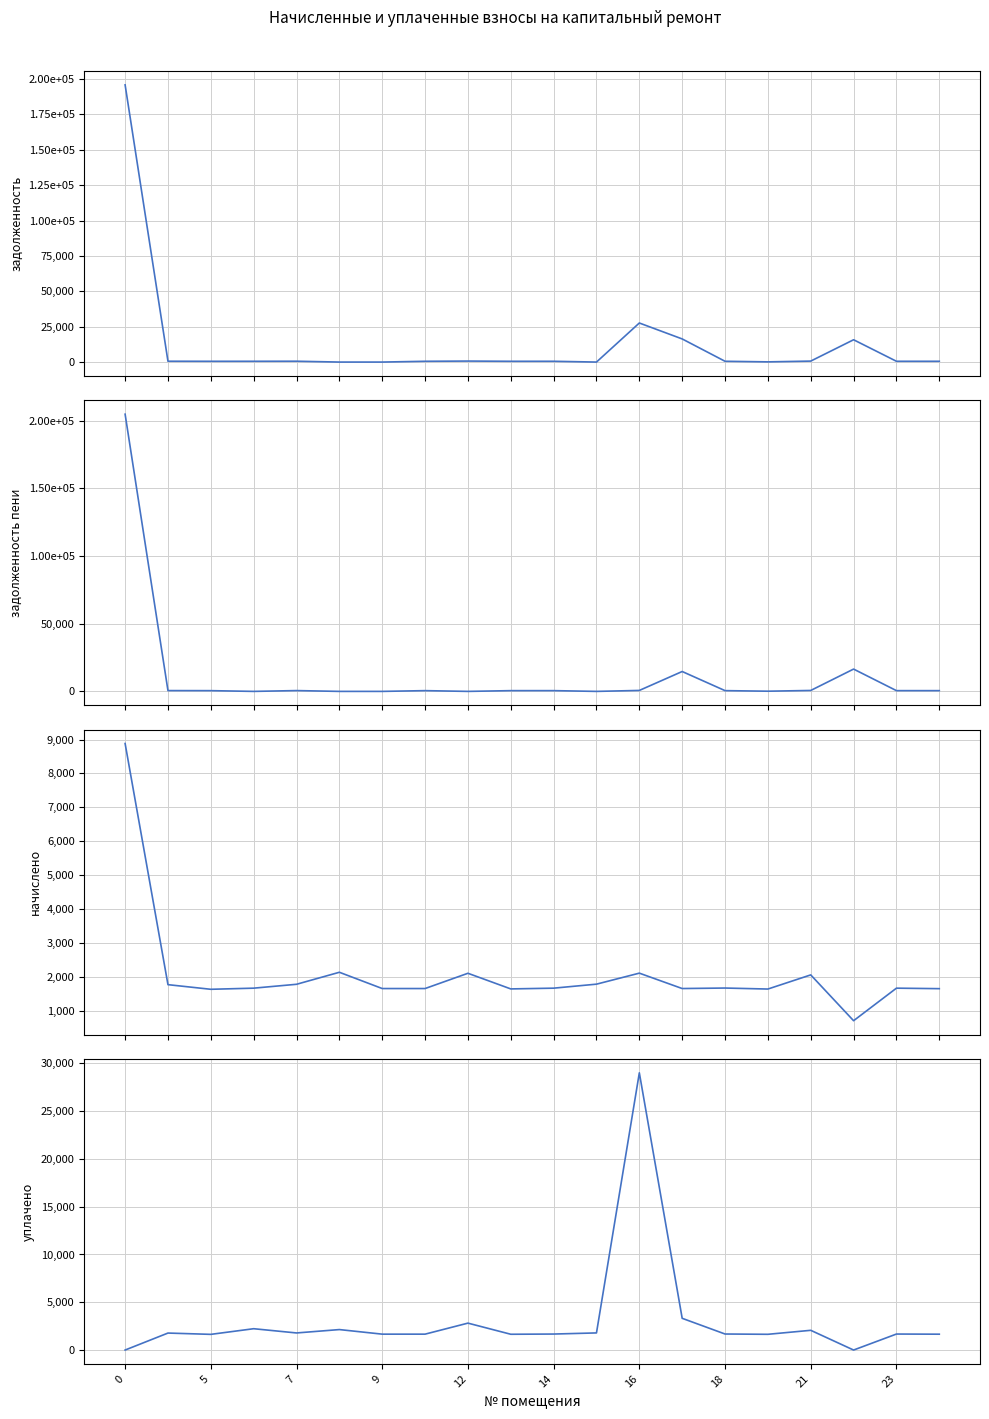

How many values in the задолженность (col_1) series are below 558?

10